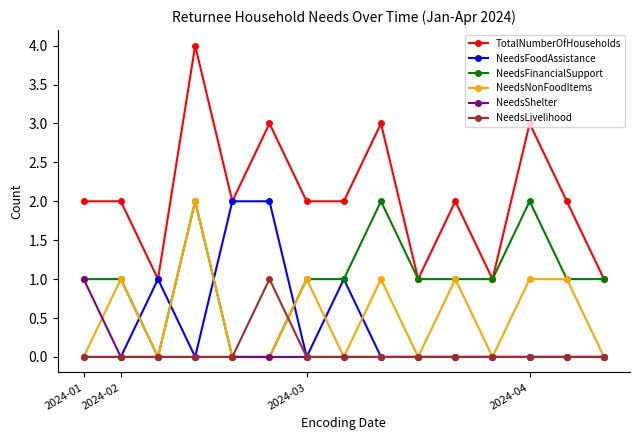

Which series has the widest spread of values?

TotalNumberOfHouseholds